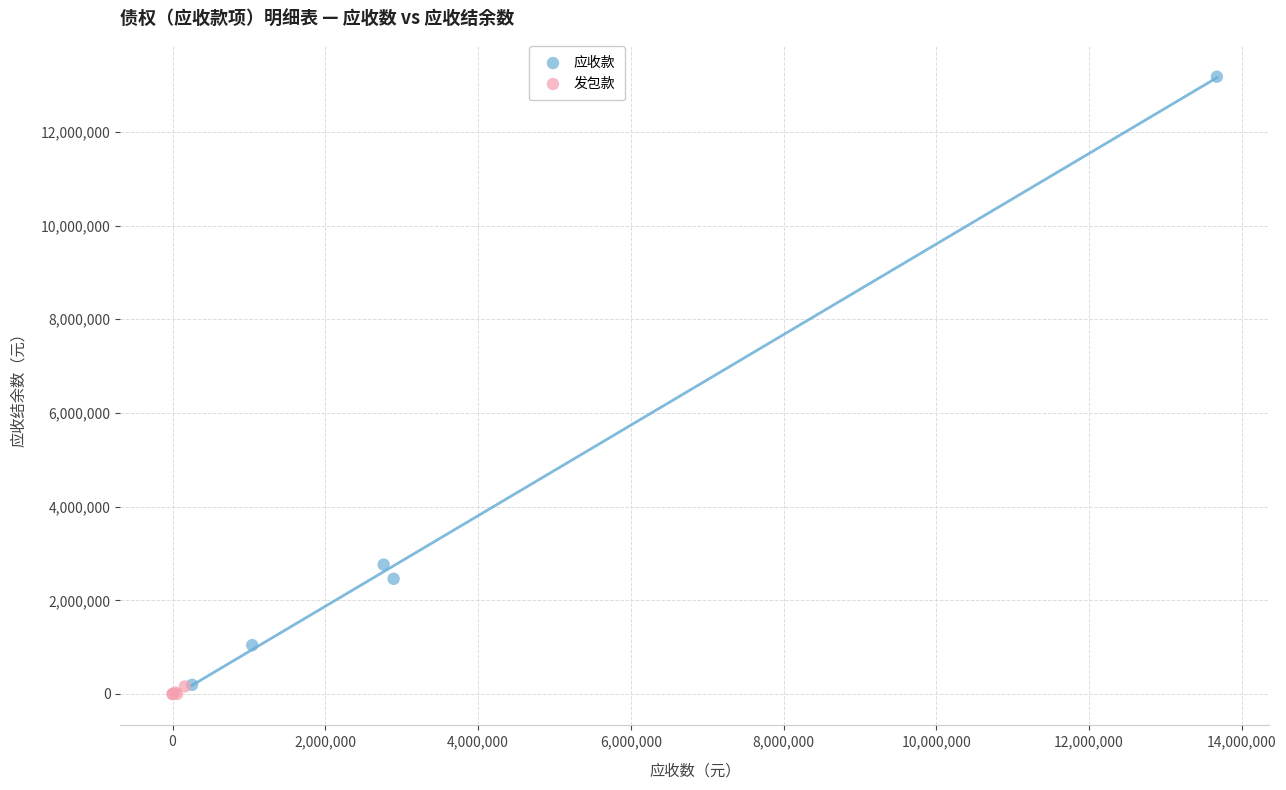

Which series reaches the maximum Y coordinate?

应收款